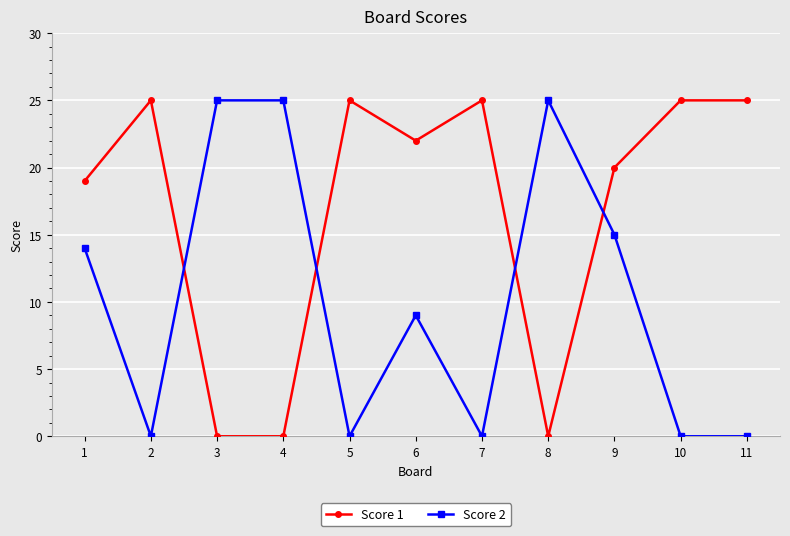

Rank the series at 6 from lowest to highest value.

Score 2, Score 1